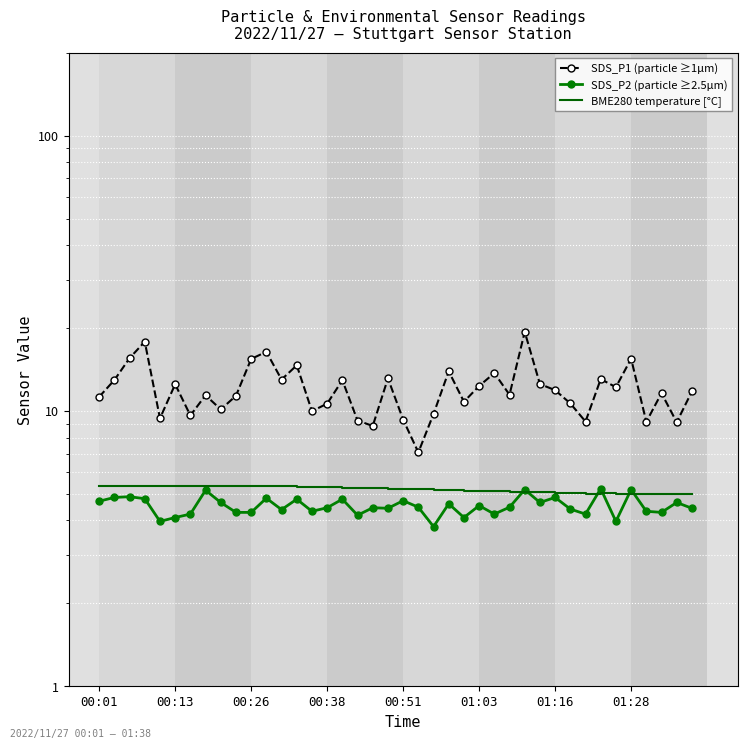

Where does the BME280 temperature [°C] series first go above 5?

00:01